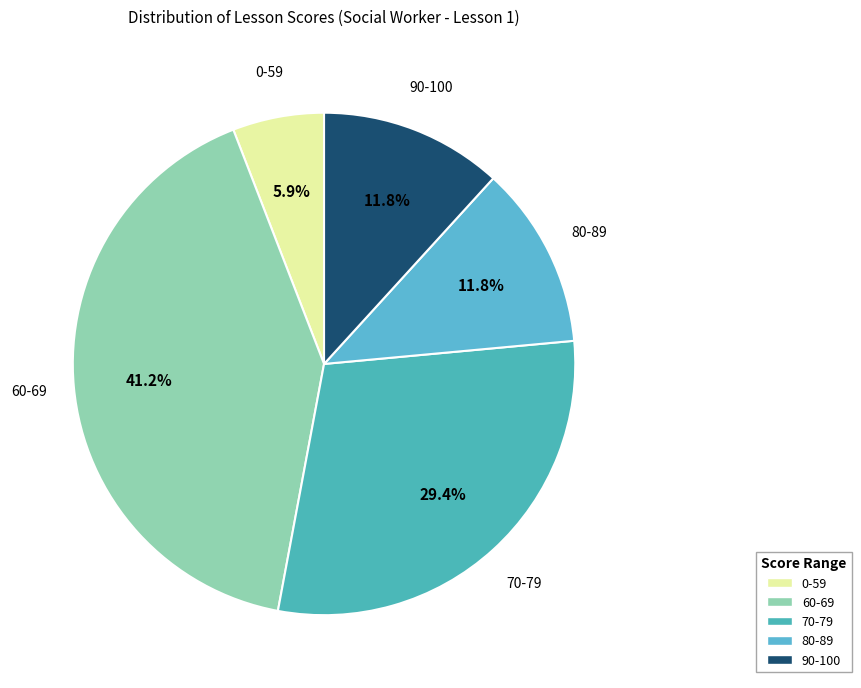

How many slices are in this pie chart?

5